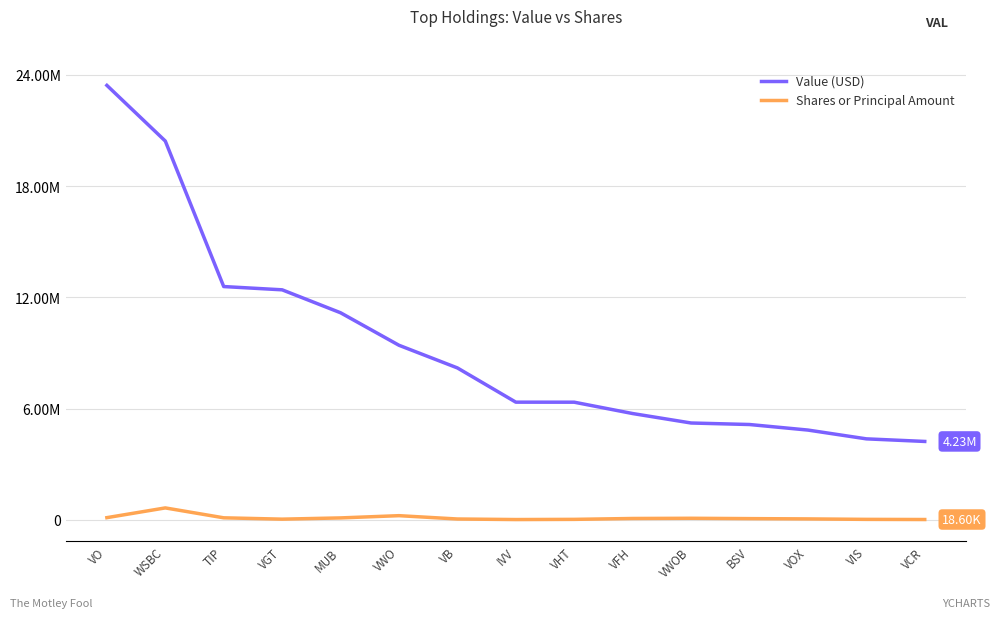

What are all the series names shown in the legend?

Value (USD), Shares or Principal Amount